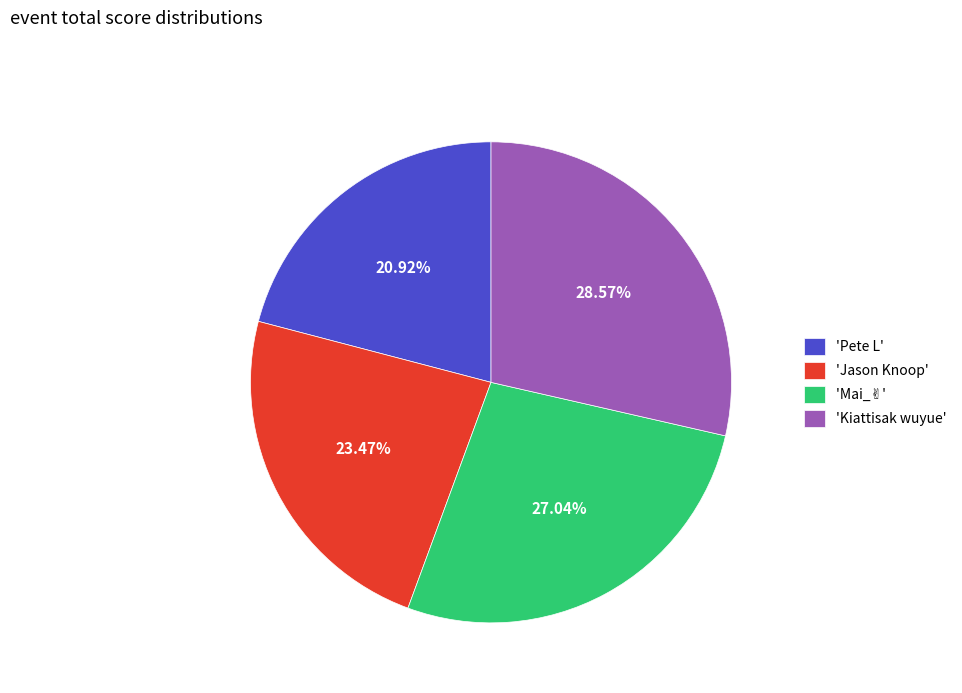

Between 'Pete L' and 'Jason Knoop', which is larger?

'Jason Knoop'